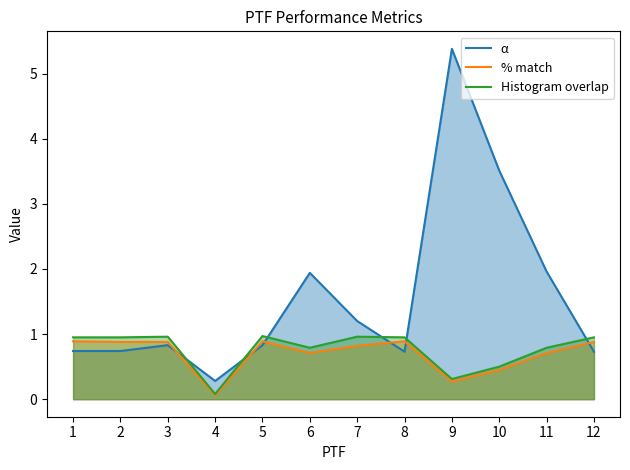

Reading left to right, extract all data points from this chart.

α: 0.7	0.7	0.8	0.3	0.8	1.9	1.2	0.7	5.4	3.5	2.0	0.7
% match: 0.9	0.9	0.9	0.1	0.9	0.7	0.8	0.9	0.3	0.5	0.7	0.9
Histogram overlap: 0.9	0.9	1.0	0.1	1.0	0.8	1.0	0.9	0.3	0.5	0.8	0.9